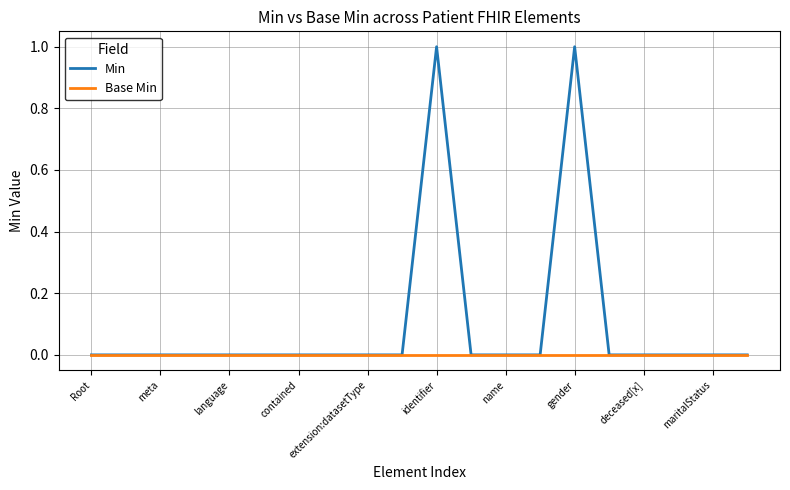

List the series in order of their overall mean, lowest first.

Base Min, Min